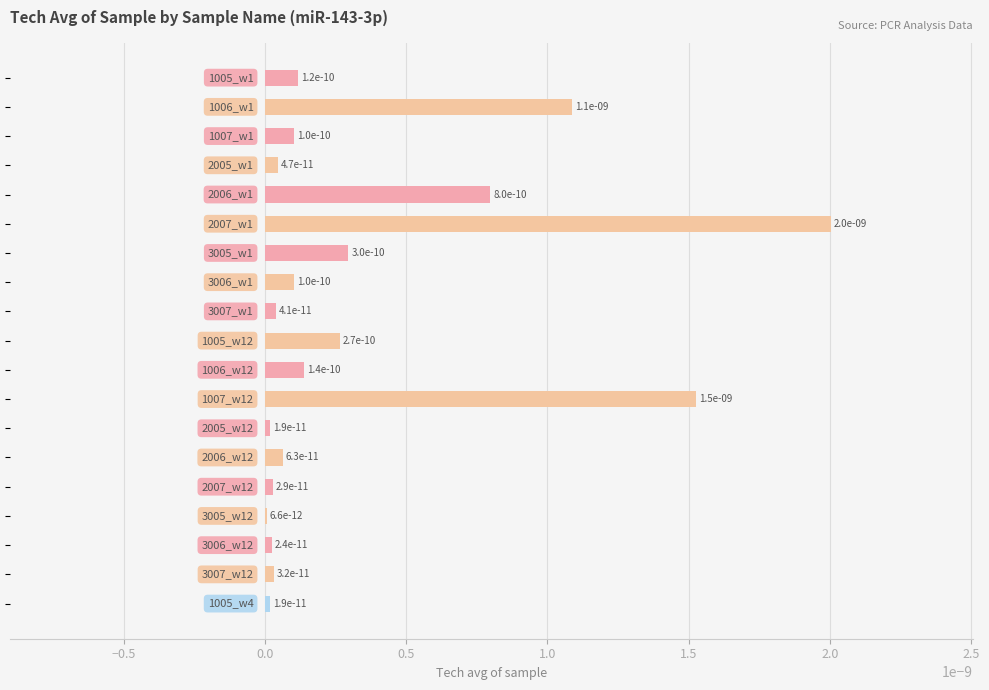

Count the number of categories in the chart.

19